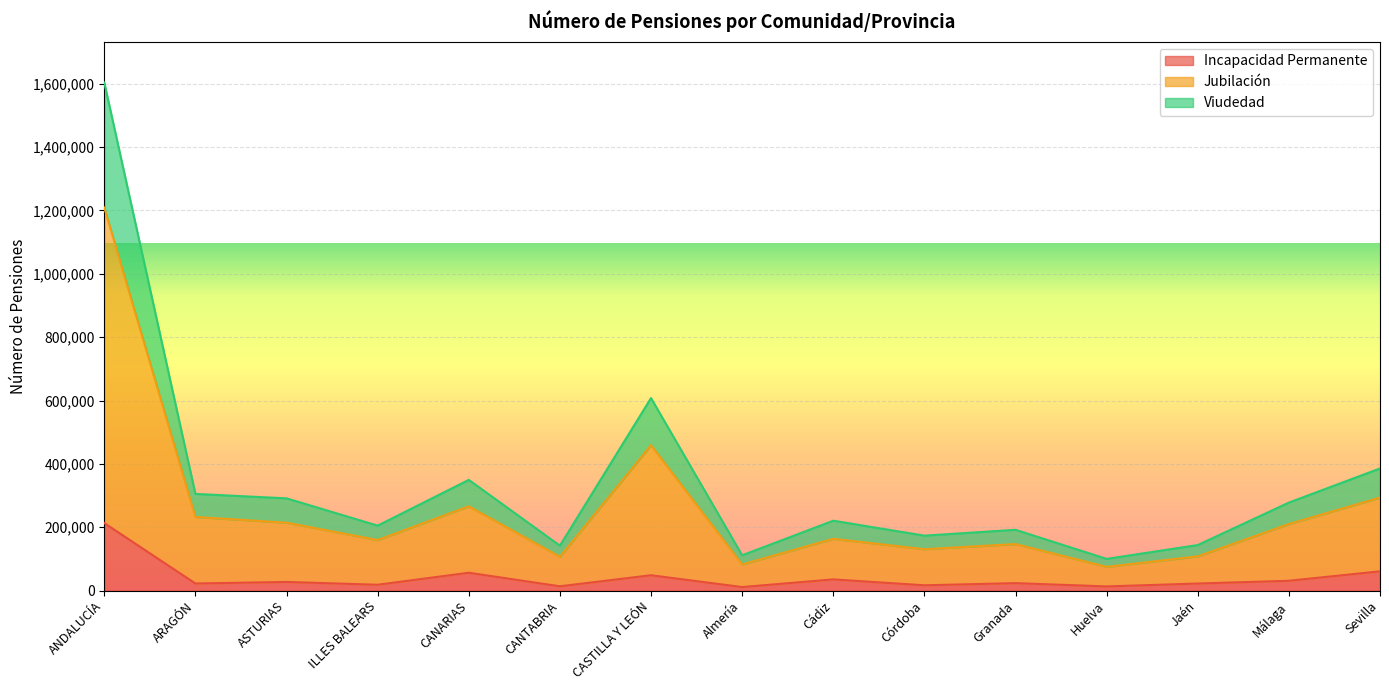

What is the average value of the Viudedad series?

340542